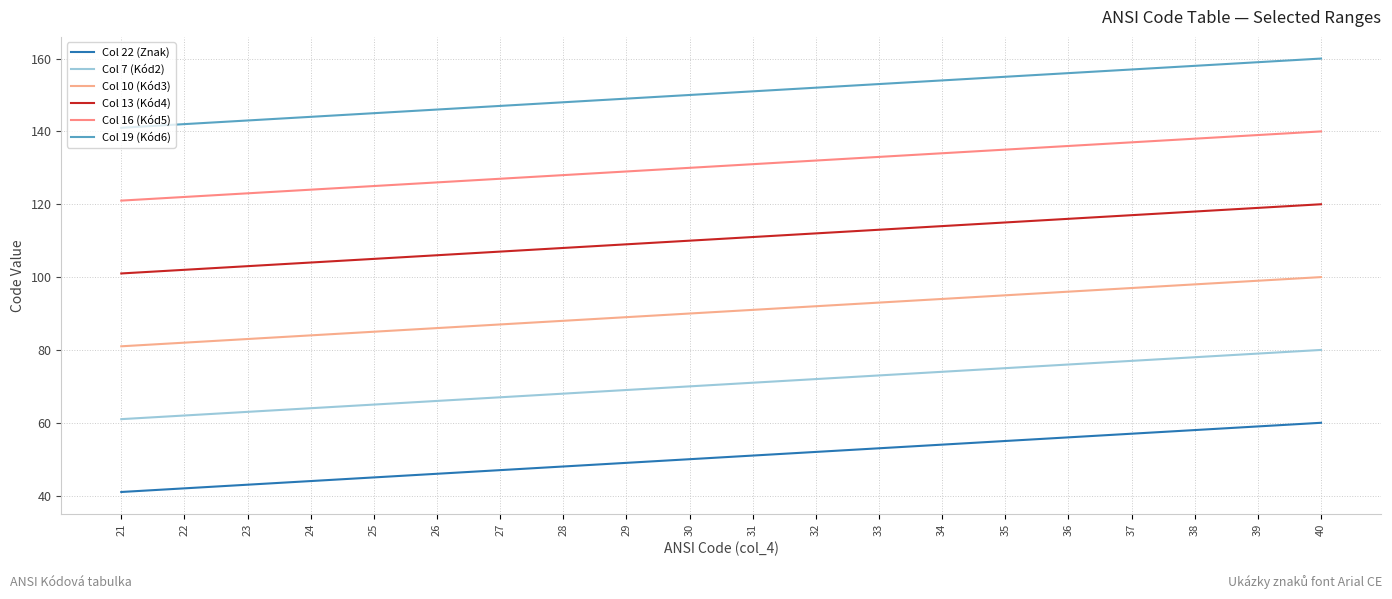

What is the average value of the Col 16 (Kód5) series?

130